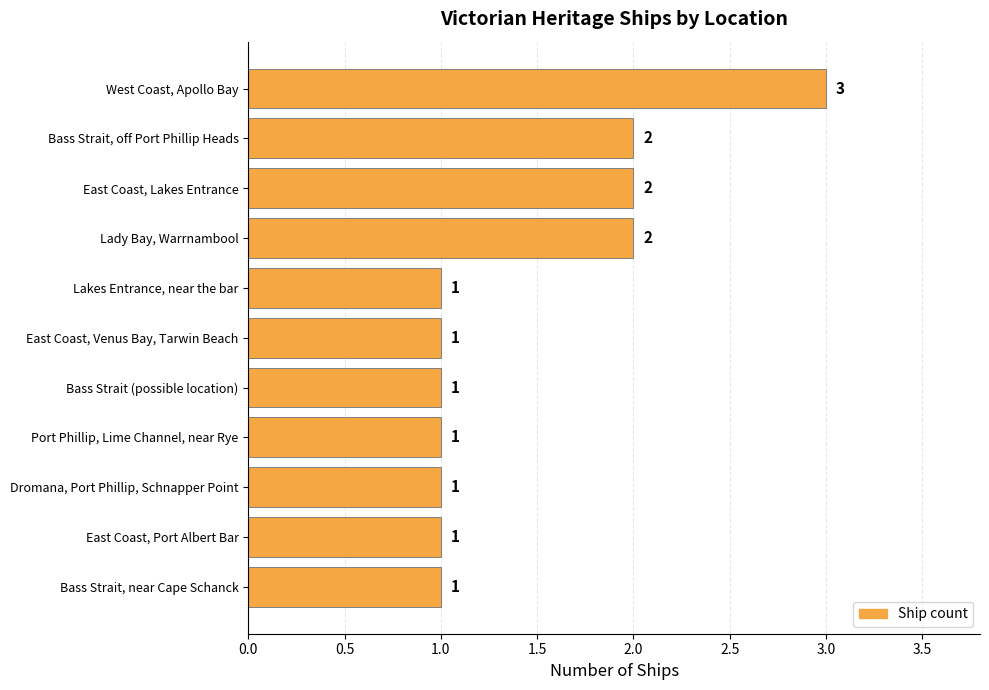

What is the sum of all values?

16